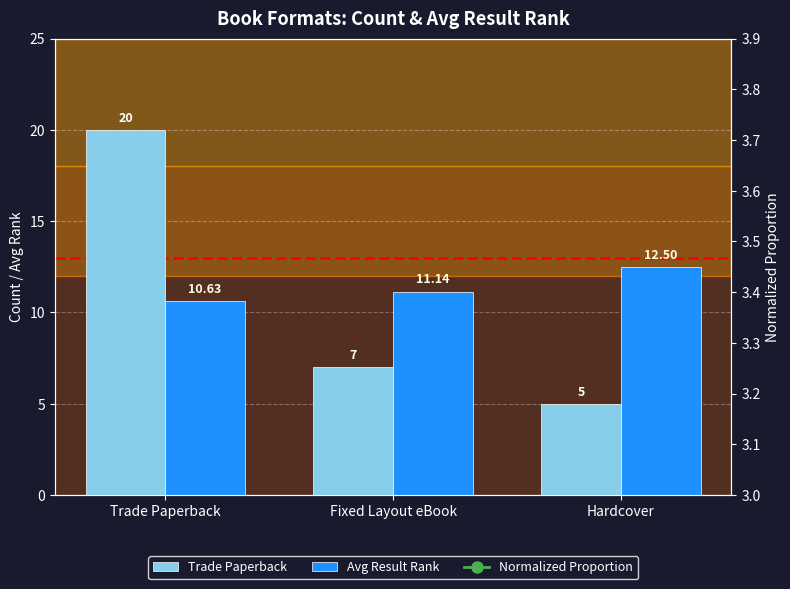

What are all the series names shown in the legend?

Trade Paperback, Avg Result Rank, Normalized Proportion